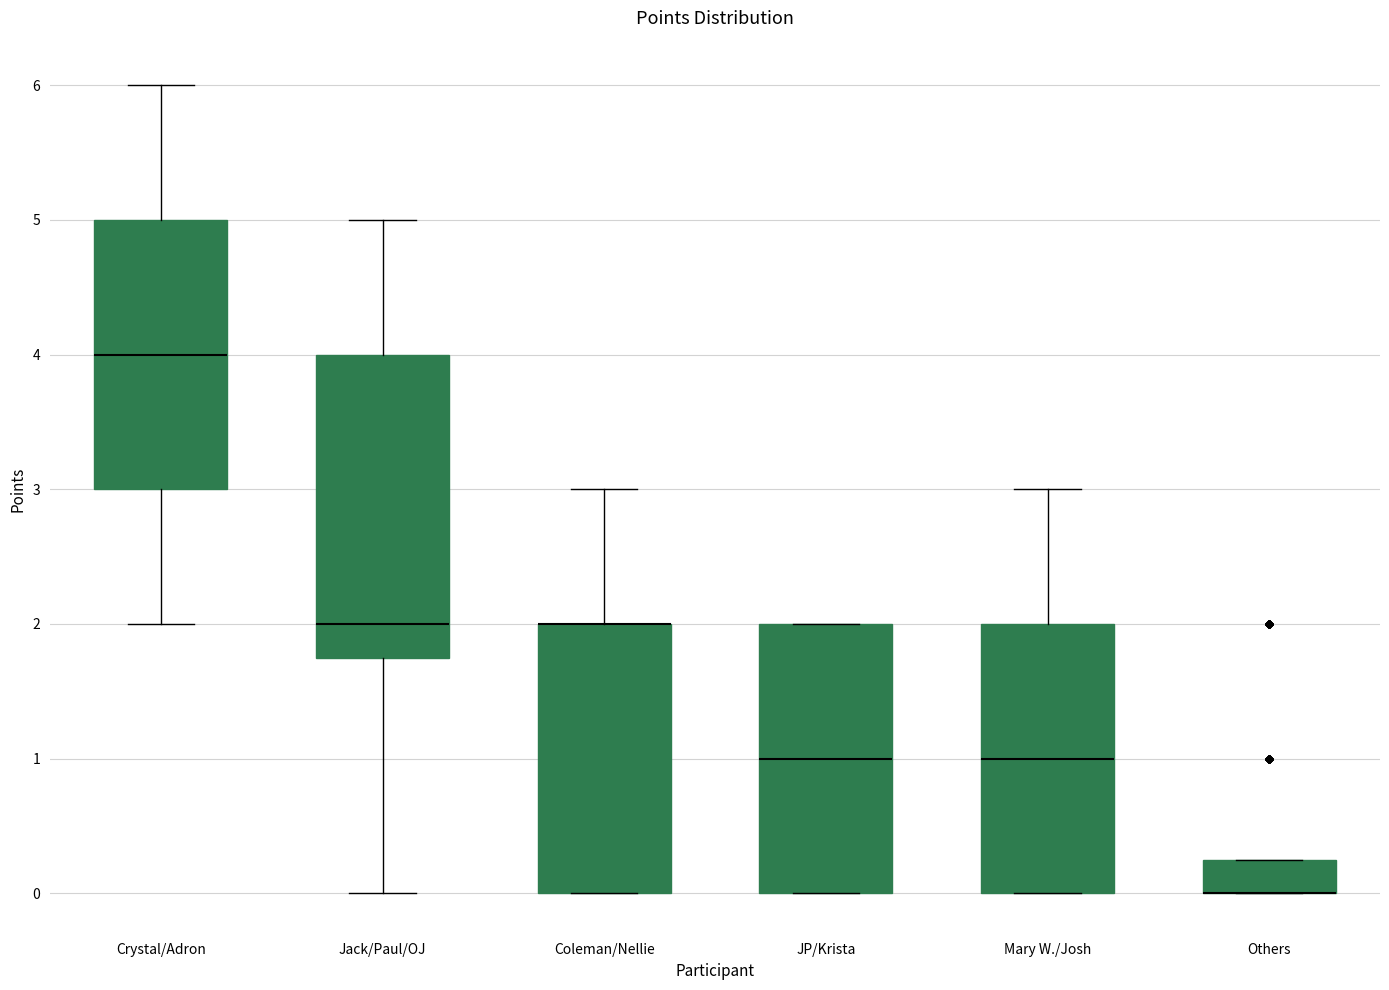

Comparing the boxes themselves (not the whiskers), which one is the tallest?

Jack/Paul/OJ